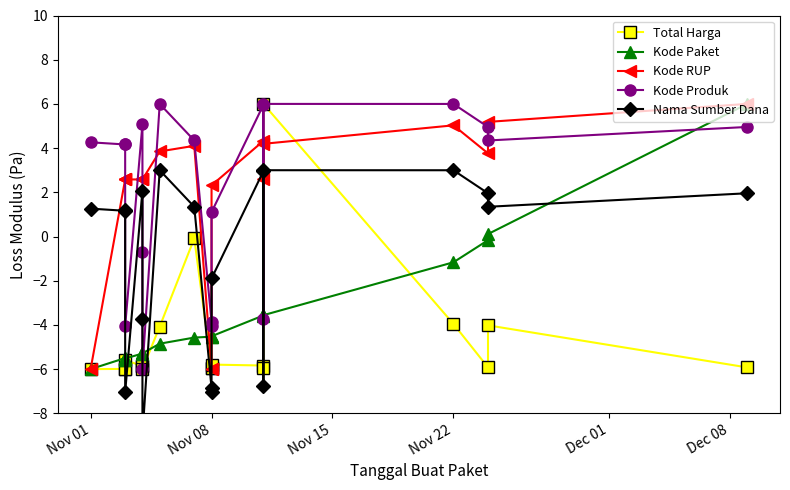

How many data points does each series have?

19